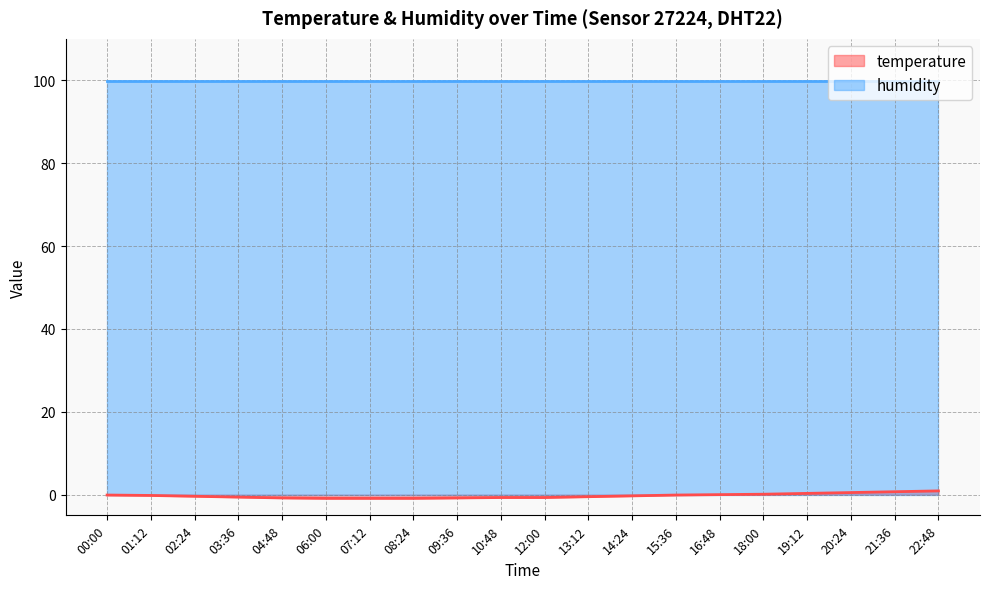

True or false: the data shows -0.6 at 02:24.

False